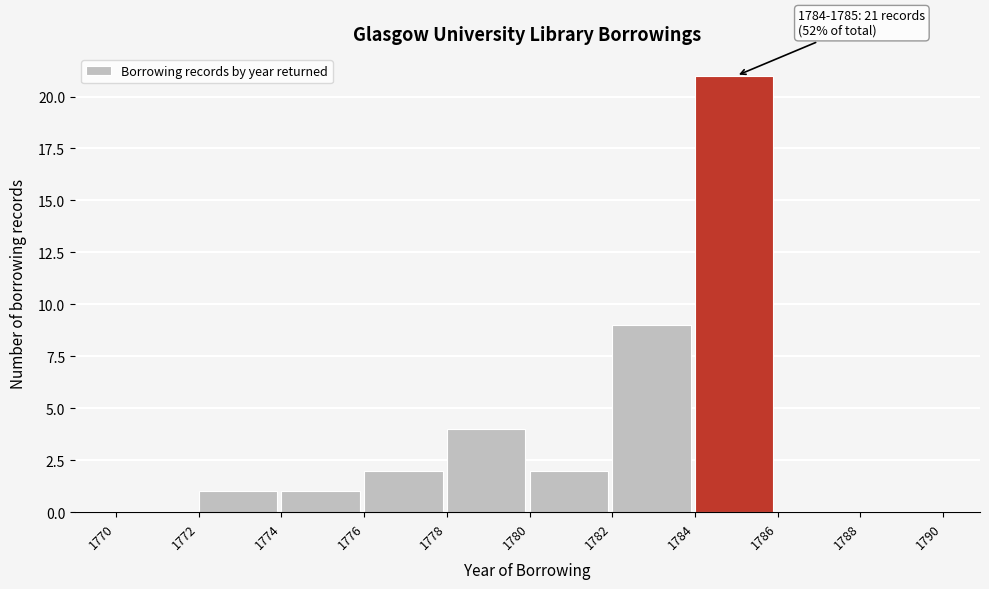

Which range on the x-axis has the tallest bar?

1784 to 1786